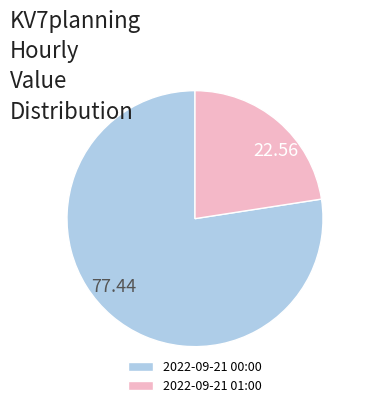

Do 2022-09-21 00:00 and 2022-09-21 01:00 together represent more than half of the pie?

Yes